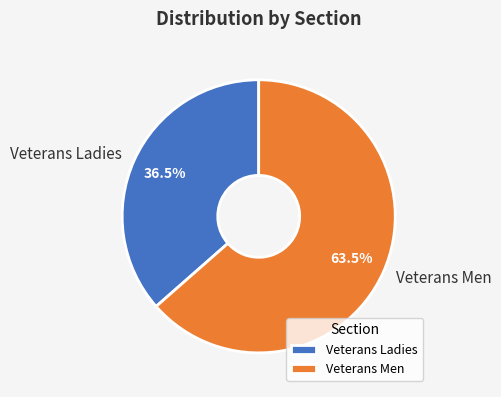

Rank the categories by value from highest to lowest.

Veterans Men, Veterans Ladies